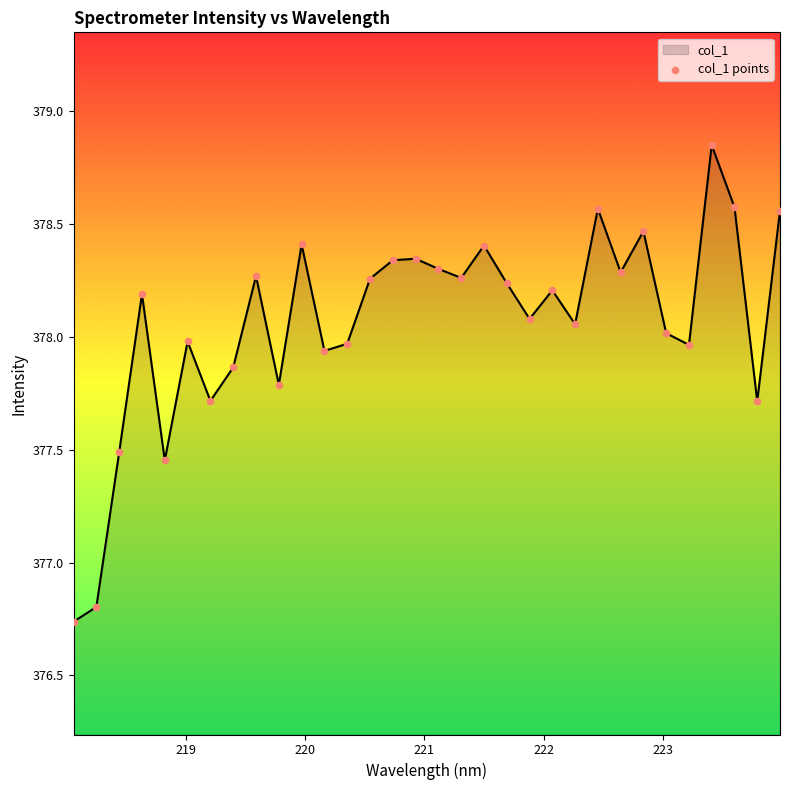

What is the difference between the maximum and minimum values?

2.1